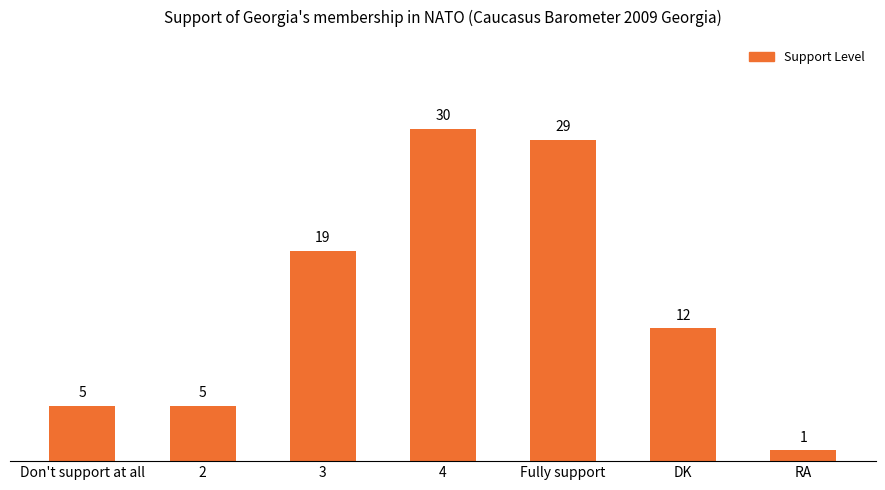

What is the average value?

14